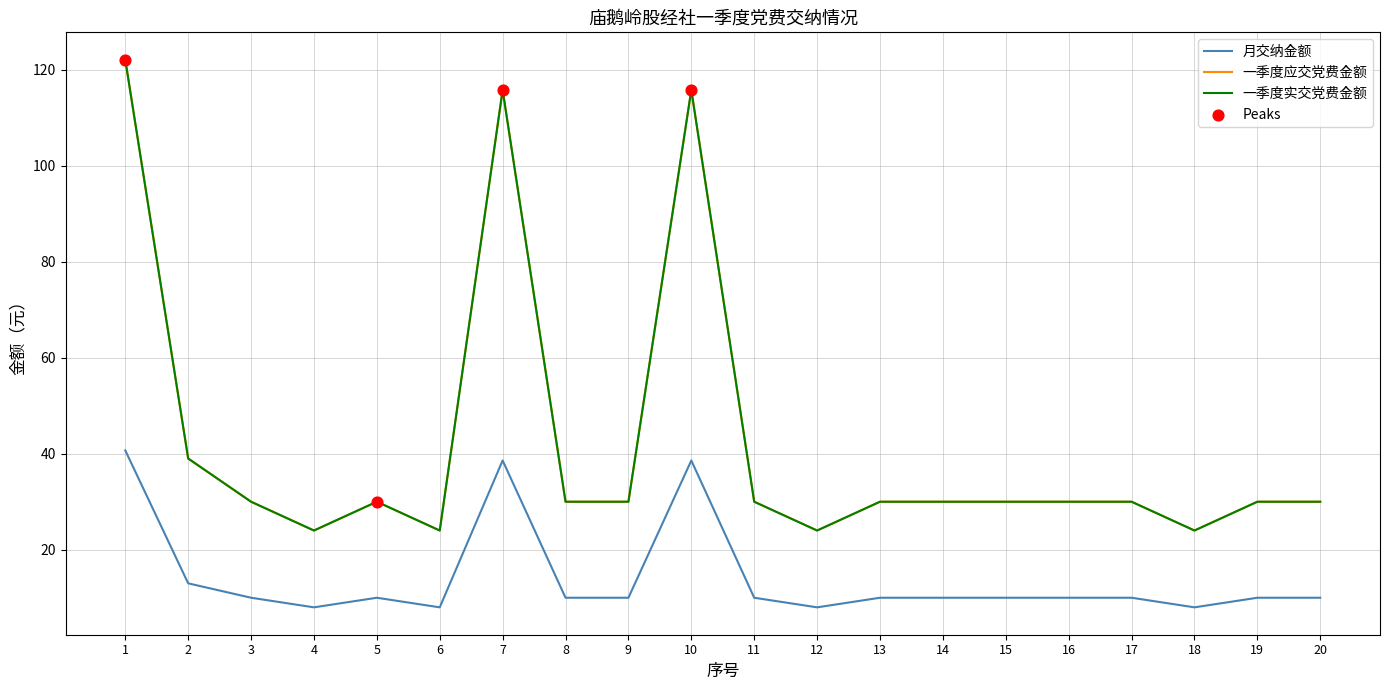

Does the chart have visible grid lines?

Yes